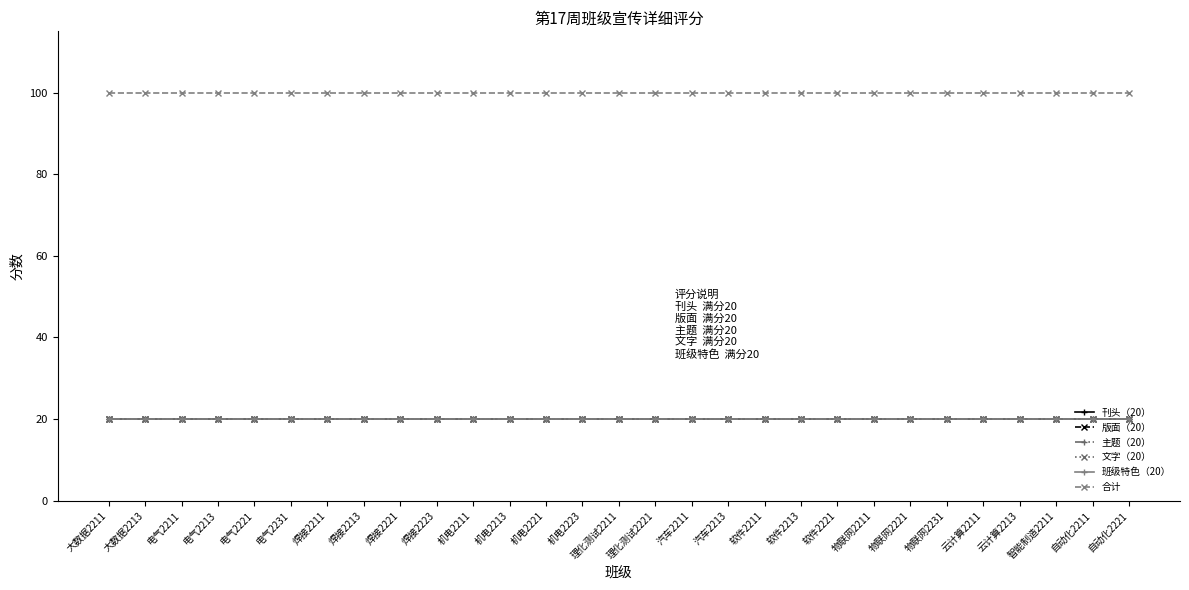

The value of 文字（20） at 自动化2221 is 4. True or false?

False